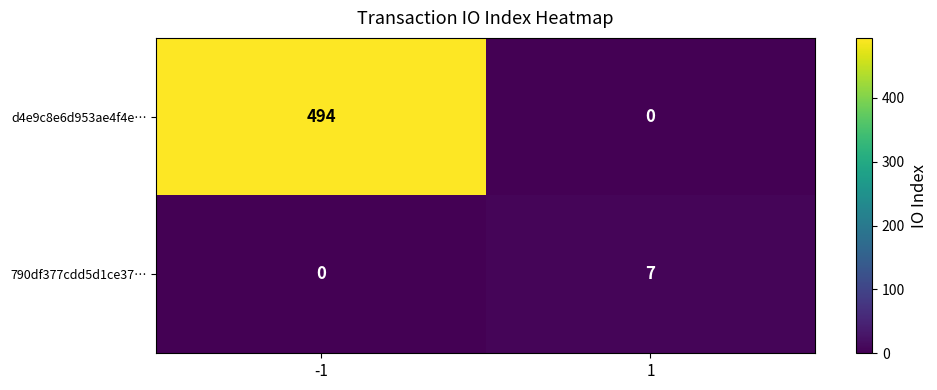

Which series has the largest total across all categories?

d4e9c8e6d953ae4f4e…